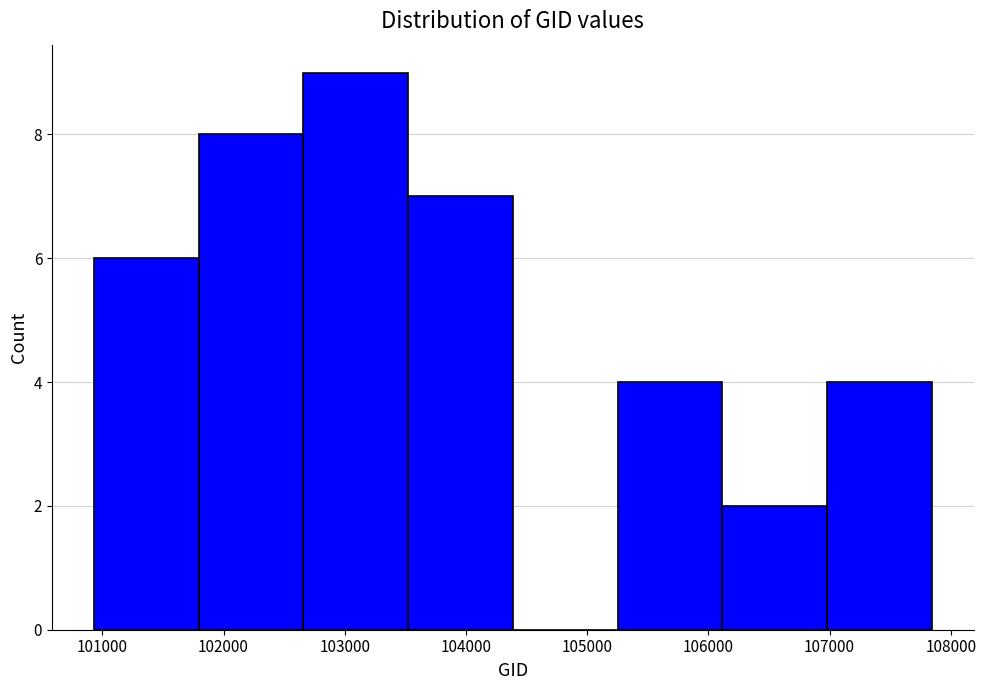

Reading left to right, transcribe this chart: for each bar, give the range it covers on the x-axis and its height. Neither the bar edges nor the heights are printed on the chart, so give them approximately, as read against the axes.

100900 to 101800: 6
101800 to 102700: 8
102700 to 103500: 9
103500 to 104400: 7
104400 to 105300: 0
105300 to 106100: 4
106100 to 107000: 2
107000 to 107800: 4